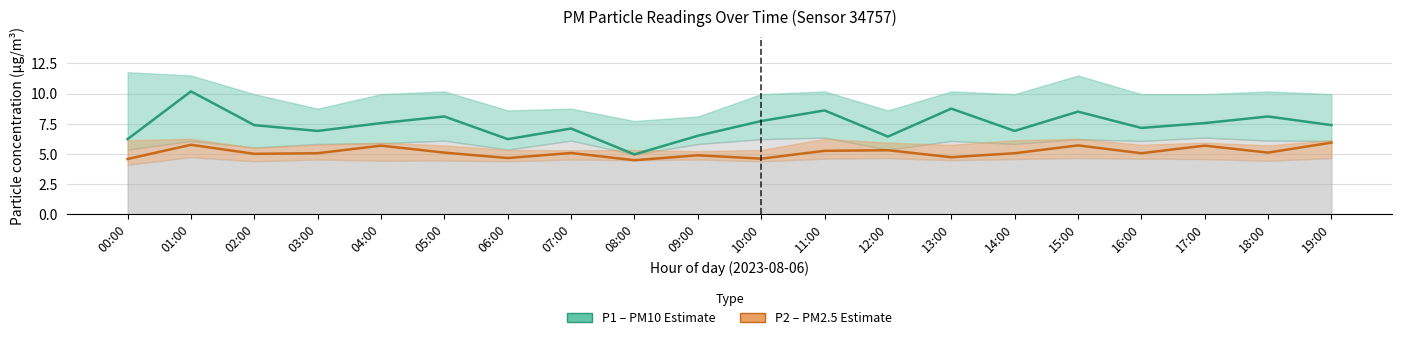

The P1 (PM10) series shows 8.5 at 15:00. True or false?

True